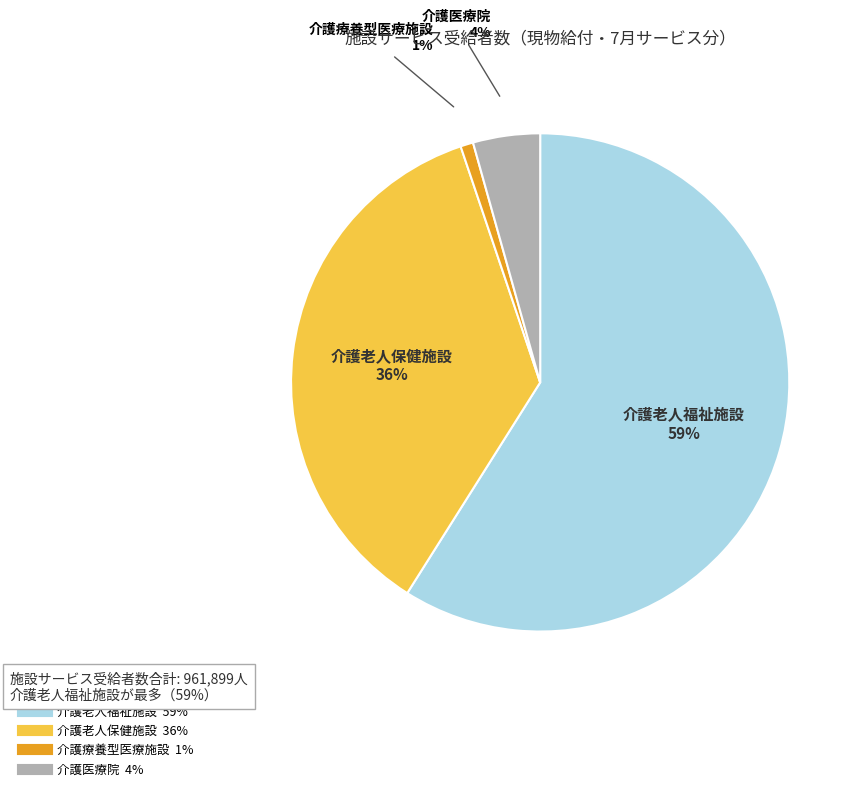

True or false: 介護療養型医療施設 accounts for 1% of the total.

True